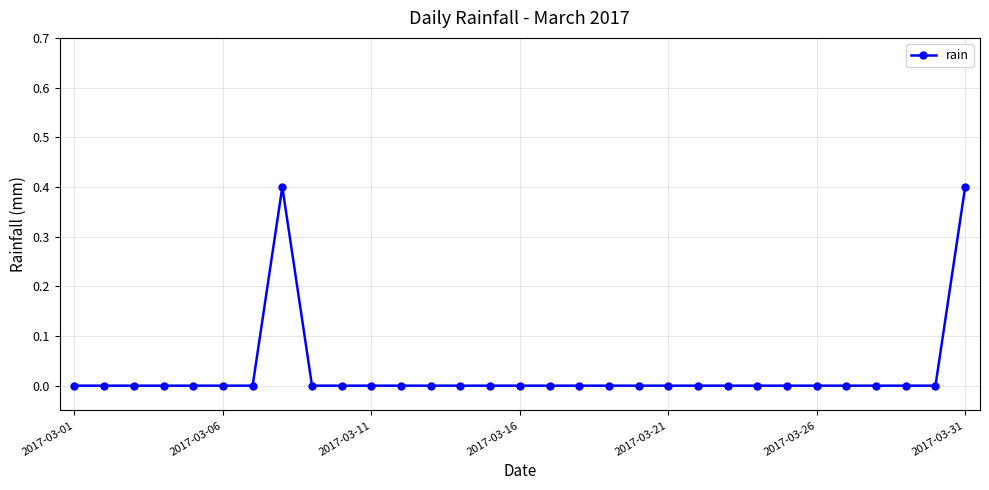

What is the greatest value displayed?

0.4